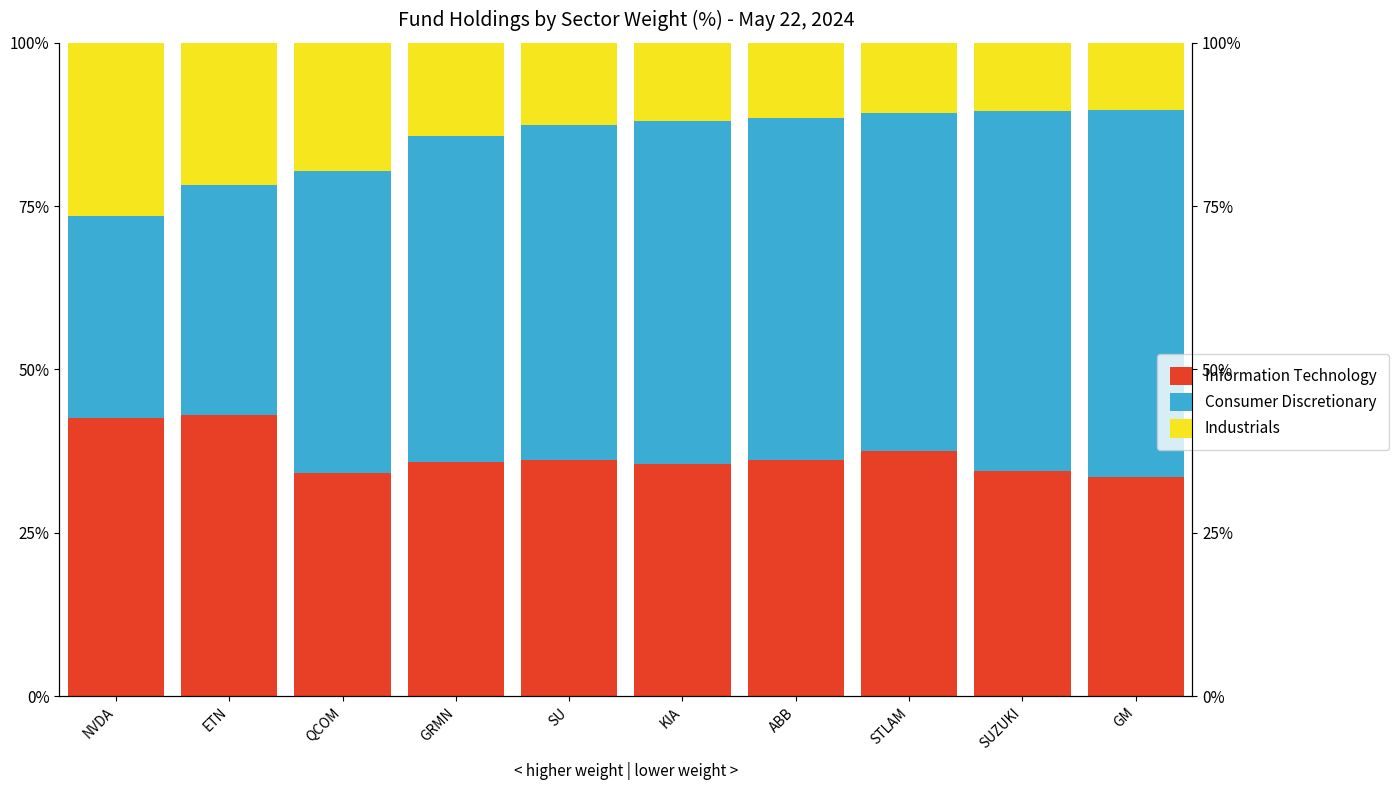

The value of Consumer Discretionary at SUZUKI is 55.2. True or false?

True